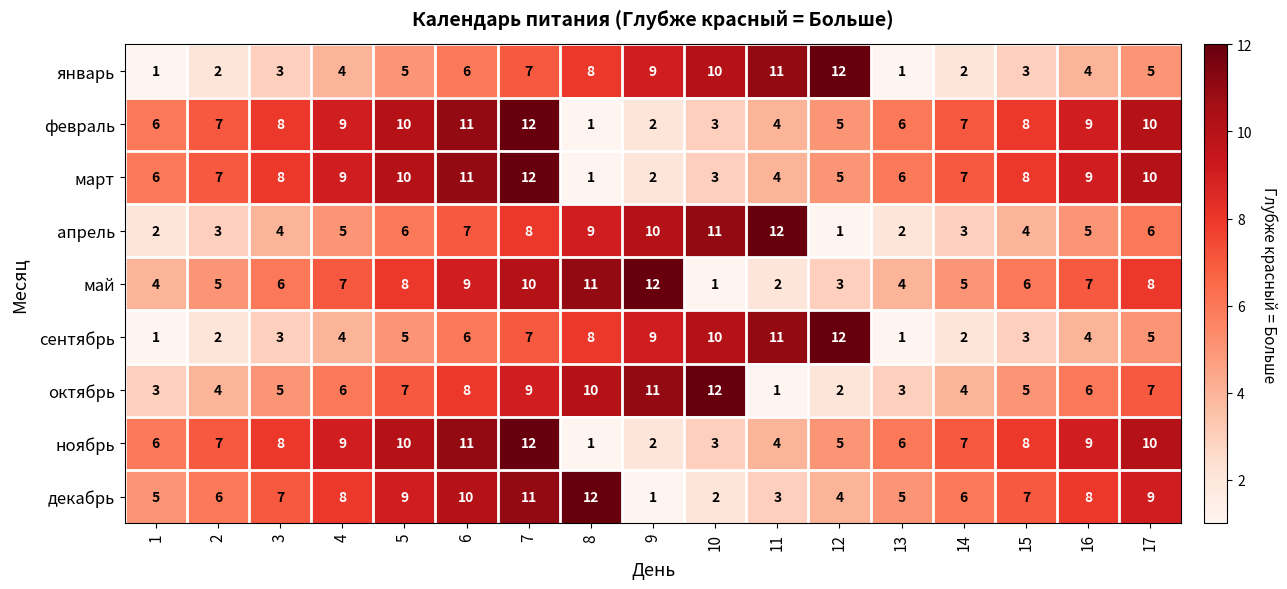

What is the greatest value displayed?

12